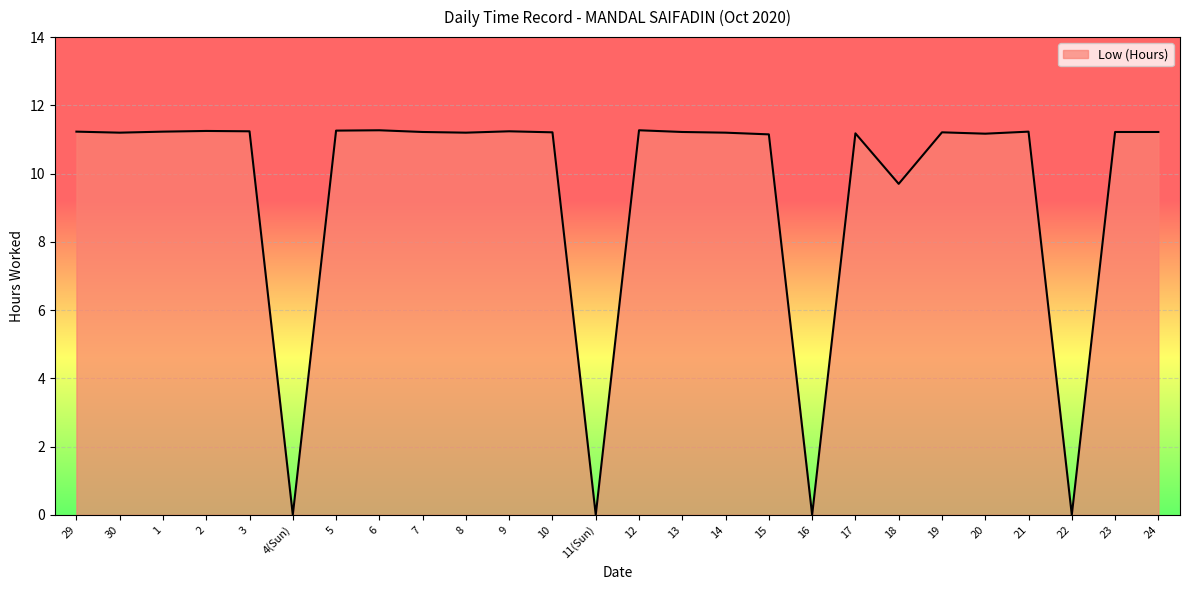

Approximately how many times larger is the value at 24 compared to 18?

1.2